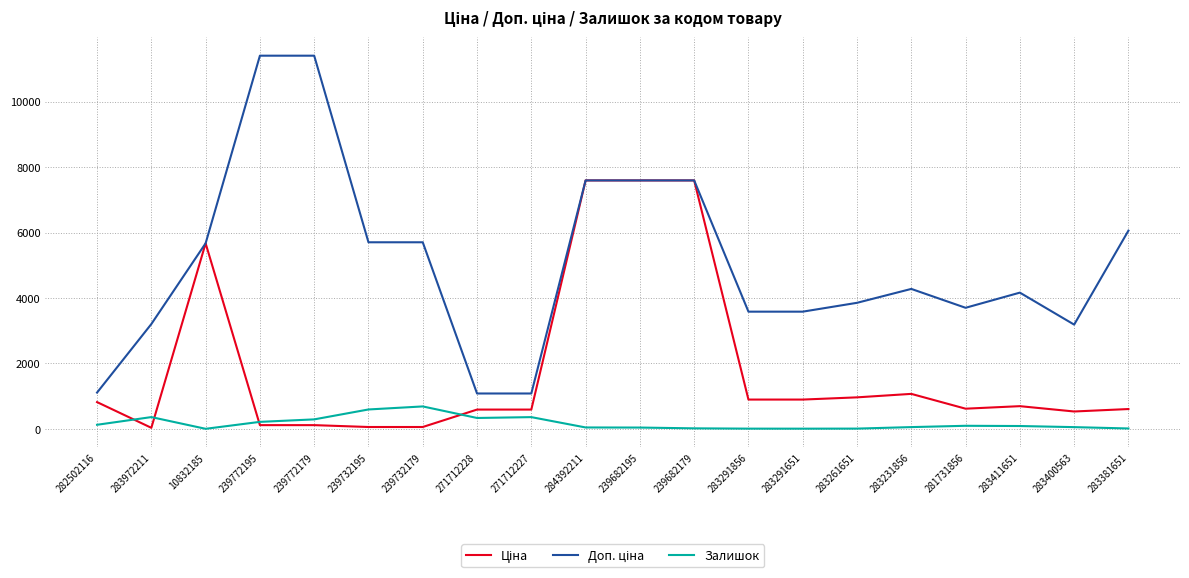

The Залишок series shows 6.0 at 283291651. True or false?

True